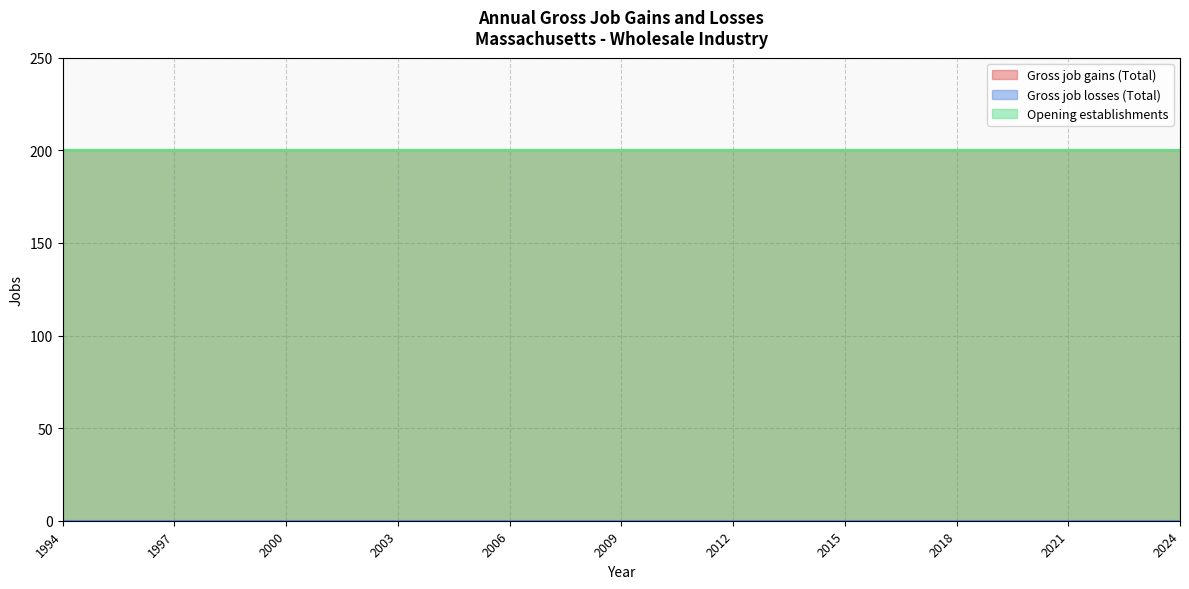

How many lines are shown in the chart?

3